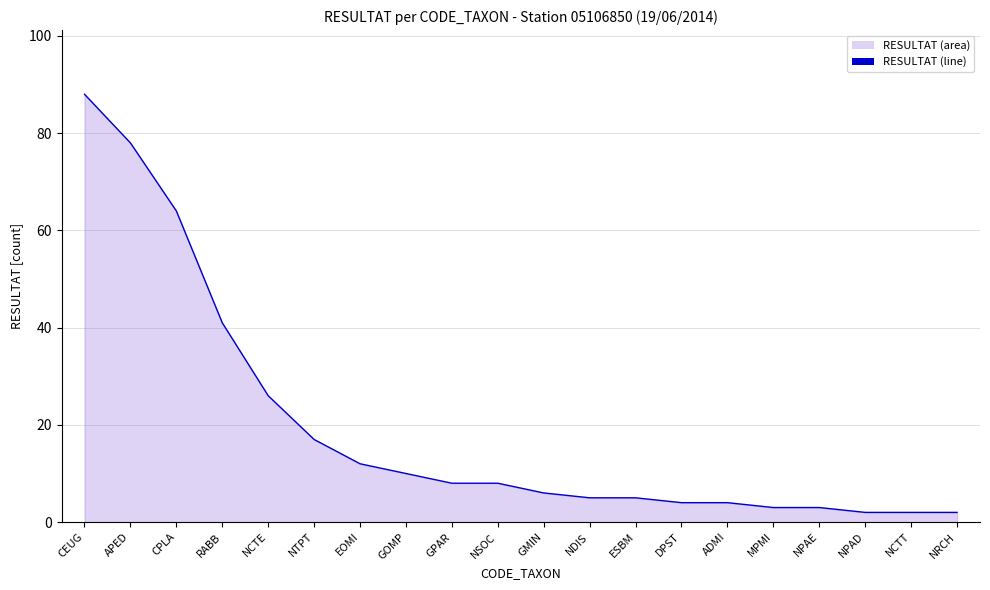

What is the greatest value displayed?

88